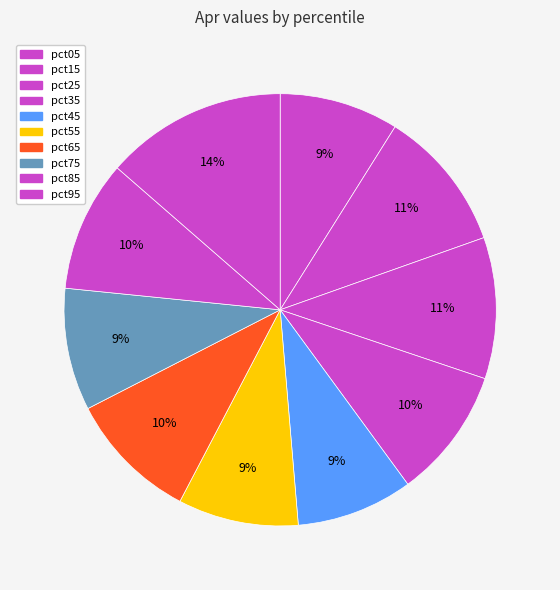

How many segments does this pie chart have?

10